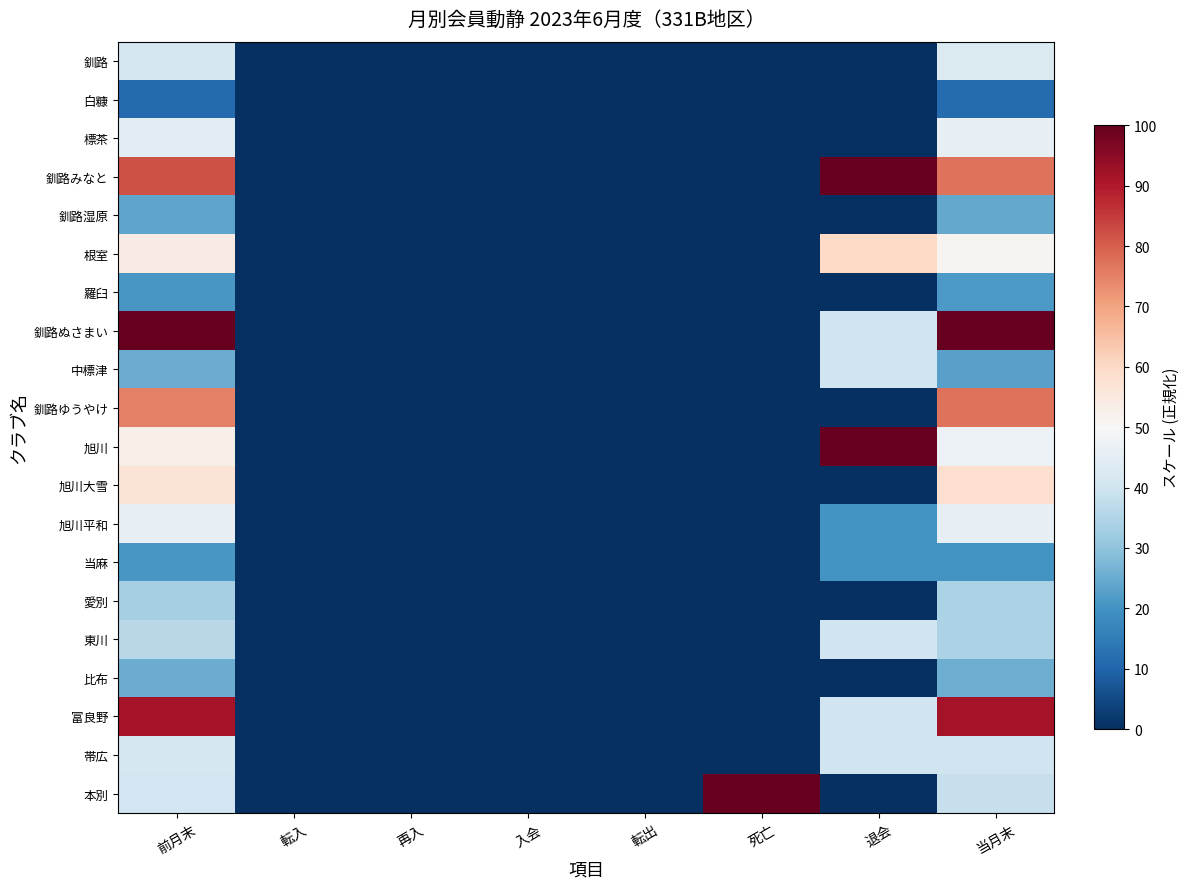

Reading left to right, what are all the values shown in this chart?

釧路: 前月末=41.7	転入=0.0	再入=0.0	入会=0.0	転出=0.0	死亡=0.0	退会=0.0	当月末=42.9
白糠: 前月末=11.1	転入=0.0	再入=0.0	入会=0.0	転出=0.0	死亡=0.0	退会=0.0	当月末=11.4
標茶: 前月末=44.4	転入=0.0	再入=0.0	入会=0.0	転出=0.0	死亡=0.0	退会=0.0	当月末=45.7
釧路みなと: 前月末=81.9	転入=0.0	再入=0.0	入会=0.0	転出=0.0	死亡=0.0	退会=100.0	当月末=77.1
釧路湿原: 前月末=23.6	転入=0.0	再入=0.0	入会=0.0	転出=0.0	死亡=0.0	退会=0.0	当月末=24.3
根室: 前月末=54.2	転入=0.0	再入=0.0	入会=0.0	転出=0.0	死亡=0.0	退会=60.0	当月末=51.4
羅臼: 前月末=20.8	転入=0.0	再入=0.0	入会=0.0	転出=0.0	死亡=0.0	退会=0.0	当月末=21.4
釧路ぬさまい: 前月末=100.0	転入=0.0	再入=0.0	入会=0.0	転出=0.0	死亡=0.0	退会=40.0	当月末=100.0
中標津: 前月末=25.0	転入=0.0	再入=0.0	入会=0.0	転出=0.0	死亡=0.0	退会=40.0	当月末=22.9
釧路ゆうやけ: 前月末=75.0	転入=0.0	再入=0.0	入会=0.0	転出=0.0	死亡=0.0	退会=0.0	当月末=77.1
旭川: 前月末=52.8	転入=0.0	再入=0.0	入会=0.0	転出=0.0	死亡=0.0	退会=100.0	当月末=47.1
旭川大雪: 前月末=56.9	転入=0.0	再入=0.0	入会=0.0	転出=0.0	死亡=0.0	退会=0.0	当月末=58.6
旭川平和: 前月末=45.8	転入=0.0	再入=0.0	入会=0.0	転出=0.0	死亡=0.0	退会=20.0	当月末=45.7
当麻: 前月末=20.8	転入=0.0	再入=0.0	入会=0.0	転出=0.0	死亡=0.0	退会=20.0	当月末=20.0
愛別: 前月末=33.3	転入=0.0	再入=0.0	入会=0.0	転出=0.0	死亡=0.0	退会=0.0	当月末=34.3
東川: 前月末=36.1	転入=0.0	再入=0.0	入会=0.0	転出=0.0	死亡=0.0	退会=40.0	当月末=34.3
比布: 前月末=25.0	転入=0.0	再入=0.0	入会=0.0	転出=0.0	死亡=0.0	退会=0.0	当月末=25.7
富良野: 前月末=91.7	転入=0.0	再入=0.0	入会=0.0	転出=0.0	死亡=0.0	退会=40.0	当月末=91.4
帯広: 前月末=41.7	転入=0.0	再入=0.0	入会=0.0	転出=0.0	死亡=0.0	退会=40.0	当月末=40.0
本別: 前月末=40.3	転入=0.0	再入=0.0	入会=0.0	転出=0.0	死亡=100.0	退会=0.0	当月末=38.6